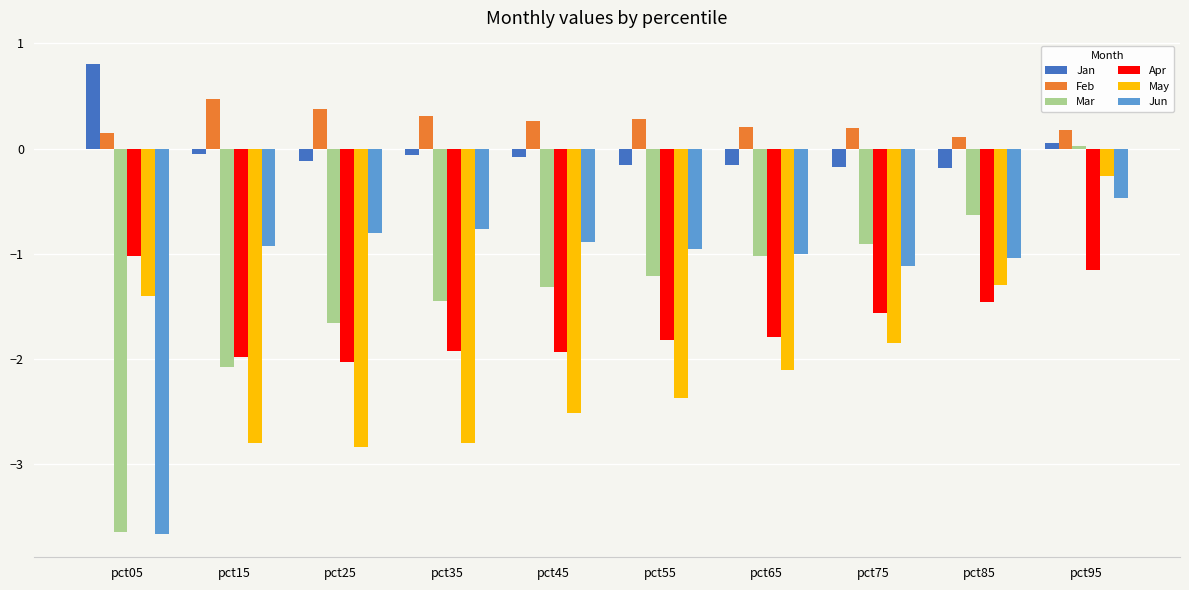

How many distinct data groups are displayed?

6